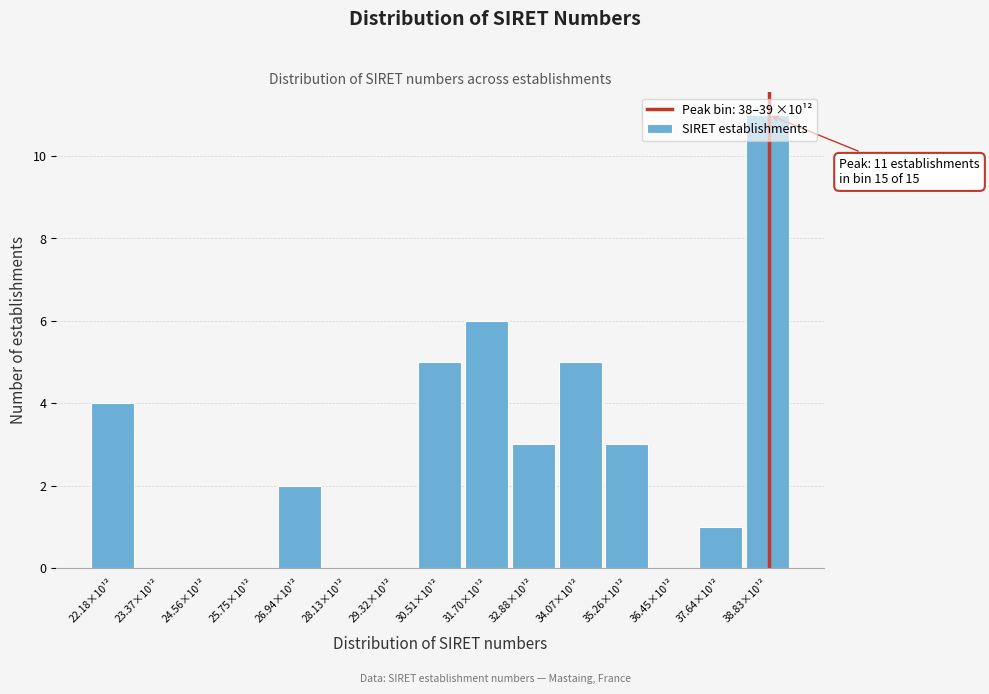

What value does the data have at 31.70×10¹², to the nearest 10?

10